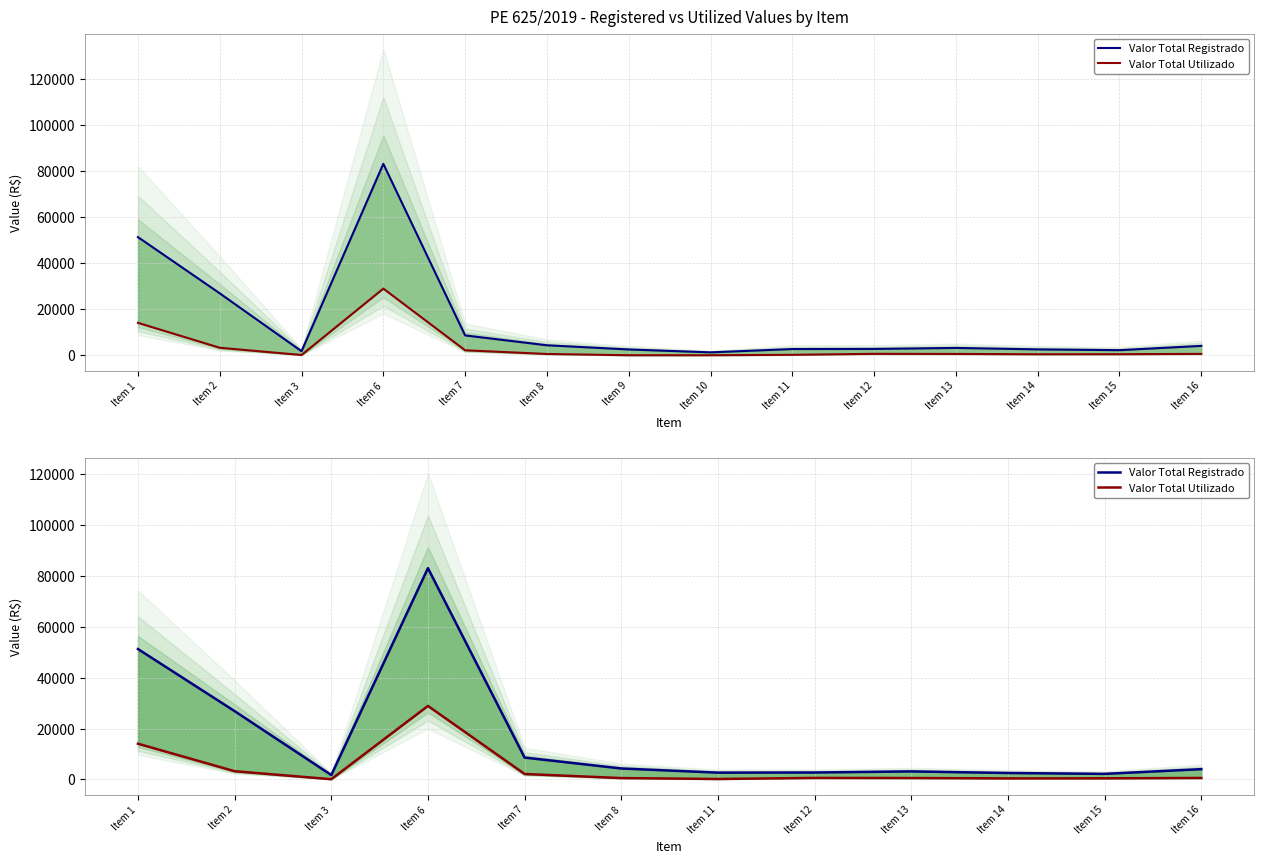

Rank the series by their maximum value, from highest to lowest.

Valor Total Registrado, Valor Total Utilizado